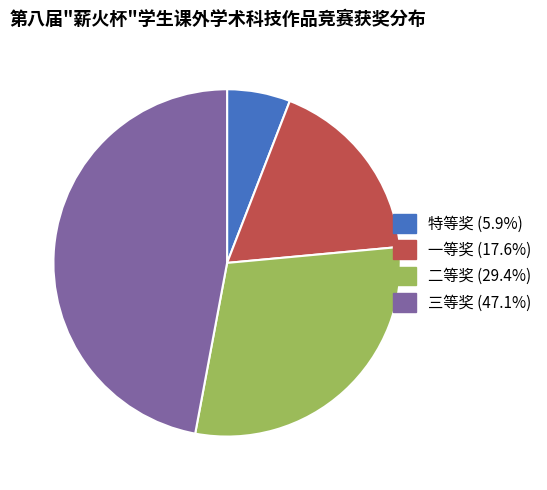

Combined, do 特等奖 and 一等奖 account for over 50%?

No